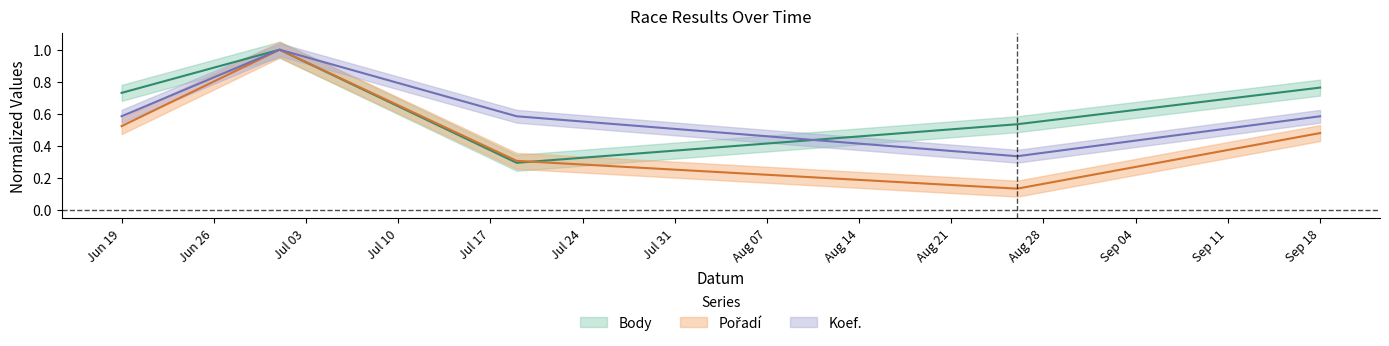

What is the minimum value shown in the chart?

0.1